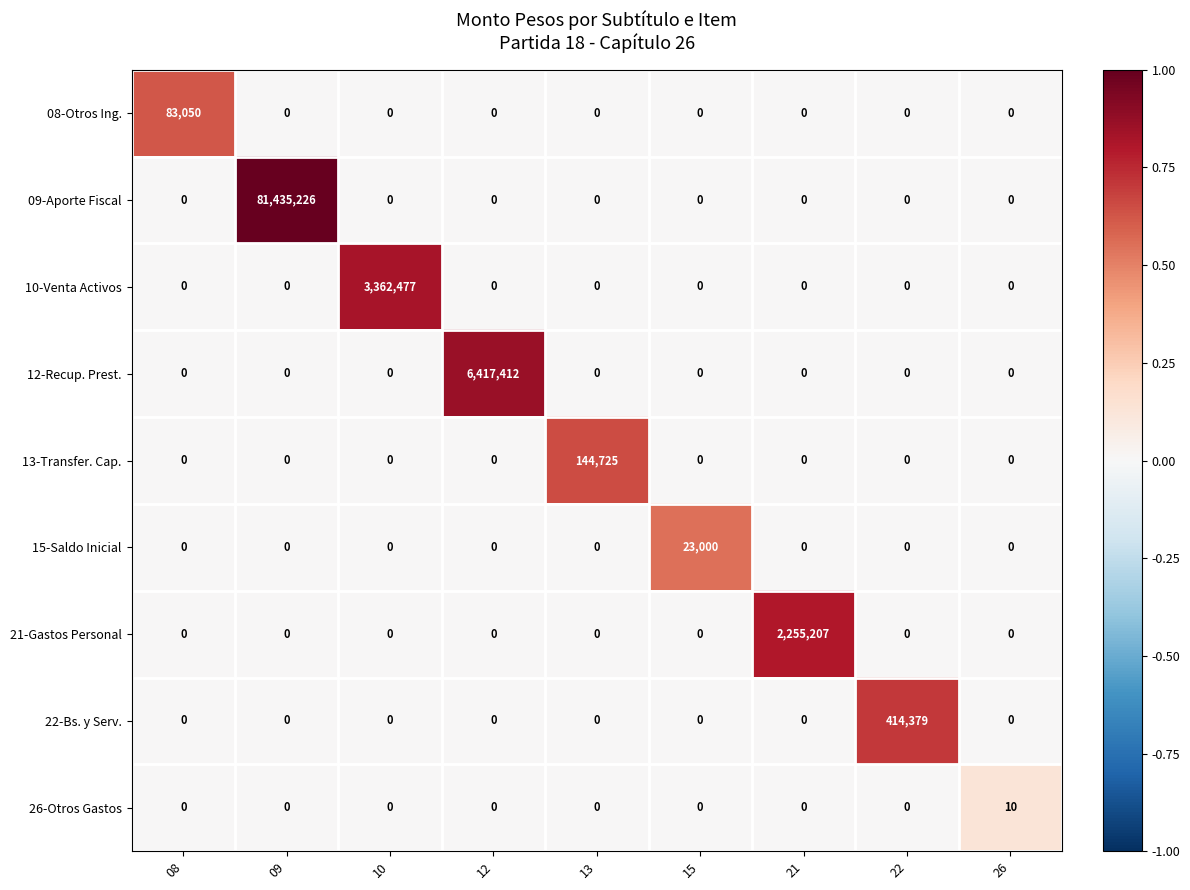

What is the sum of all 10-Venta Activos values?

3362477